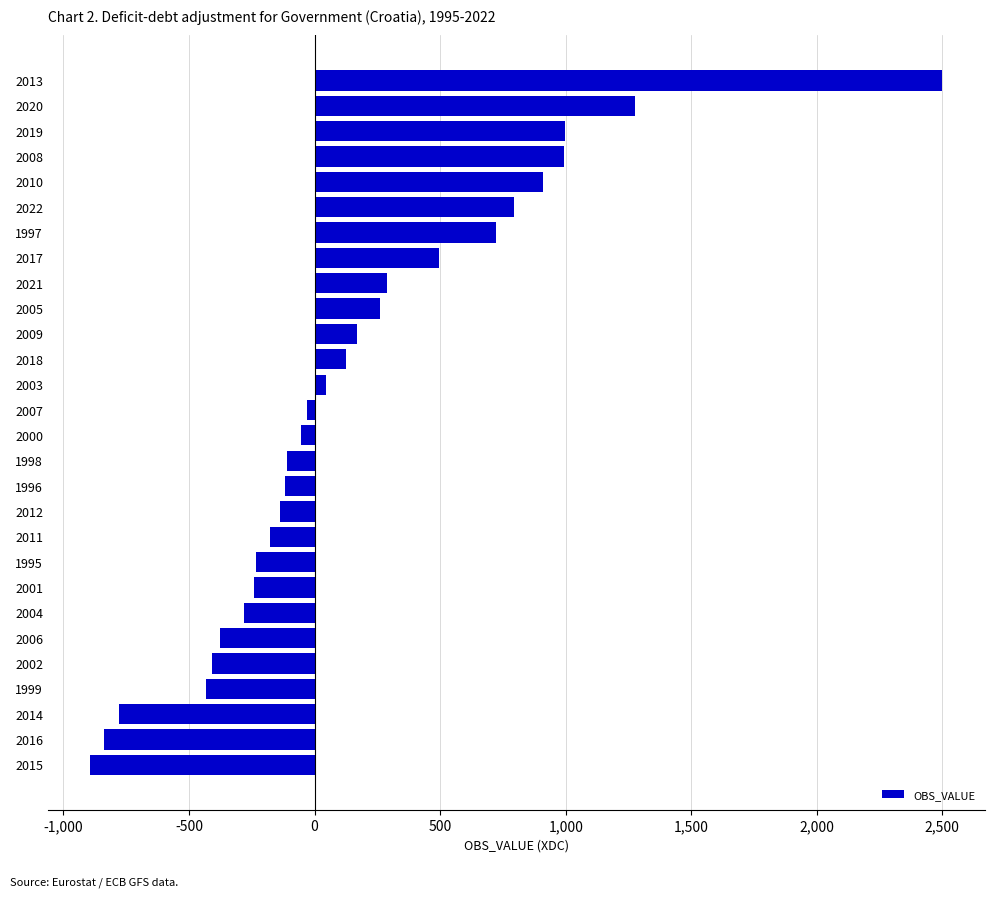

Are the bars grouped side by side (vs. stacked)?

No